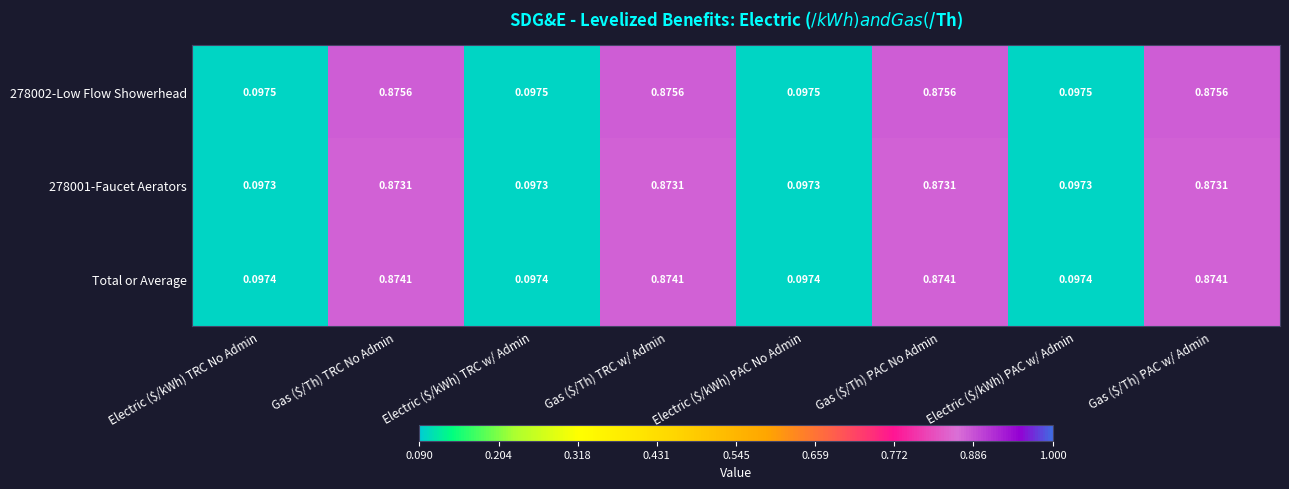

Count the number of categories in the chart.

8